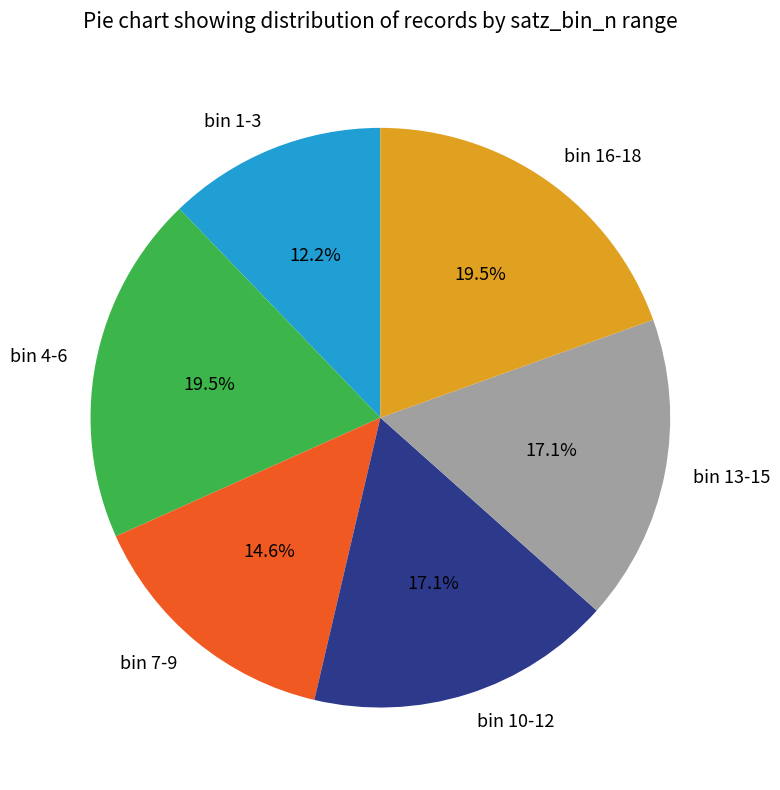

Does bin 7-9 account for over 50% of the chart?

No